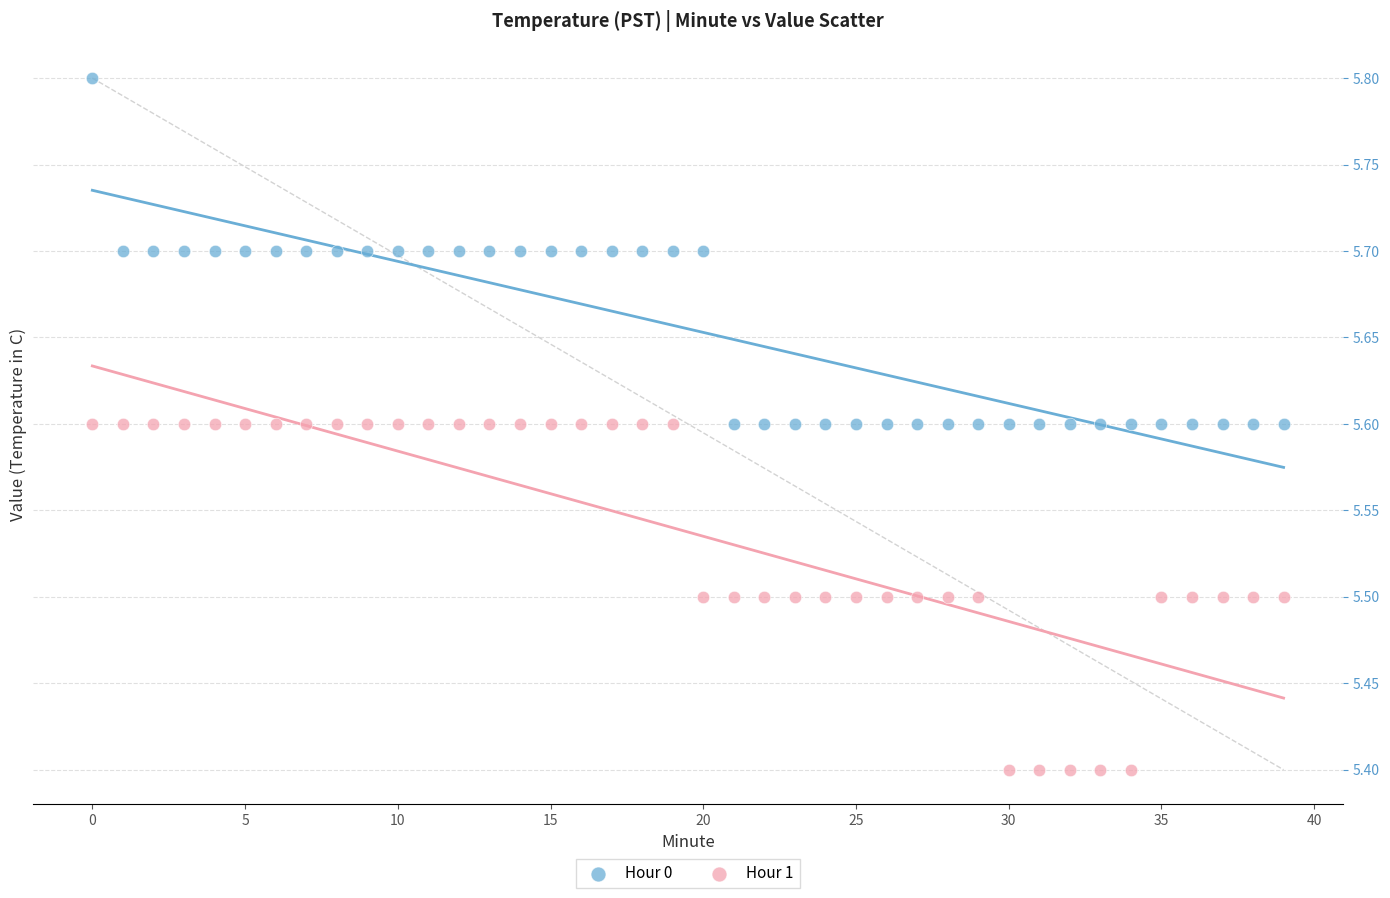

Which series reaches the maximum Y coordinate?

Hour 0